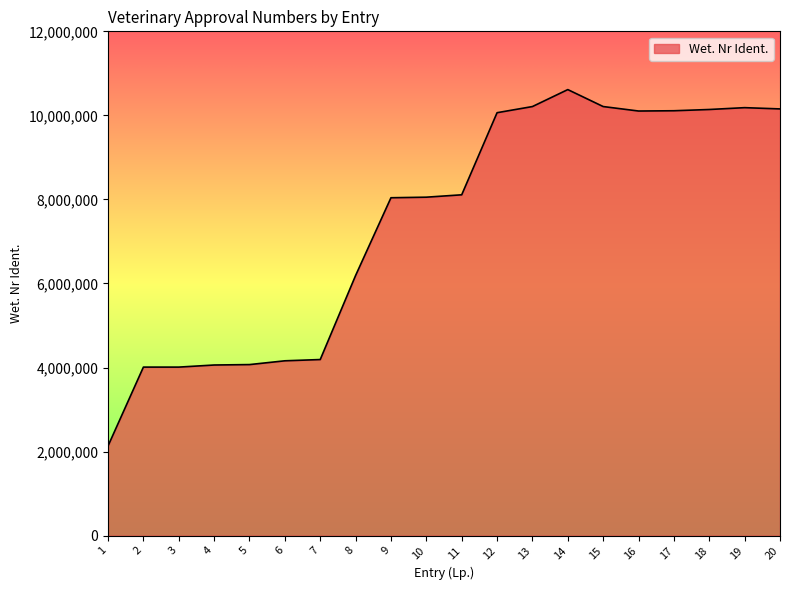

Read the value at 2, to the nearest 100.

4010200